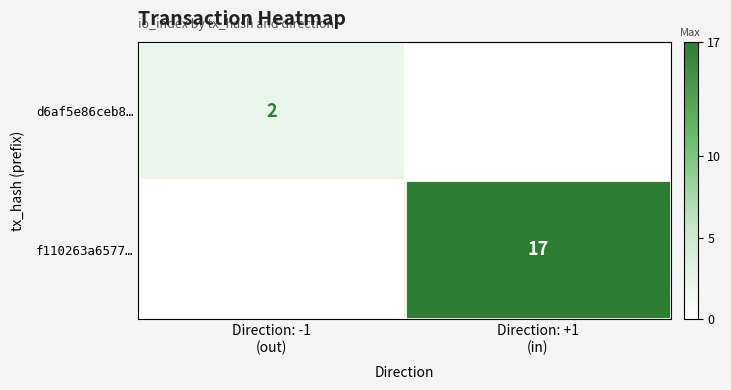

Is it true that d6af5e86ceb8… equals 0 at Direction: +1 (in)?

True